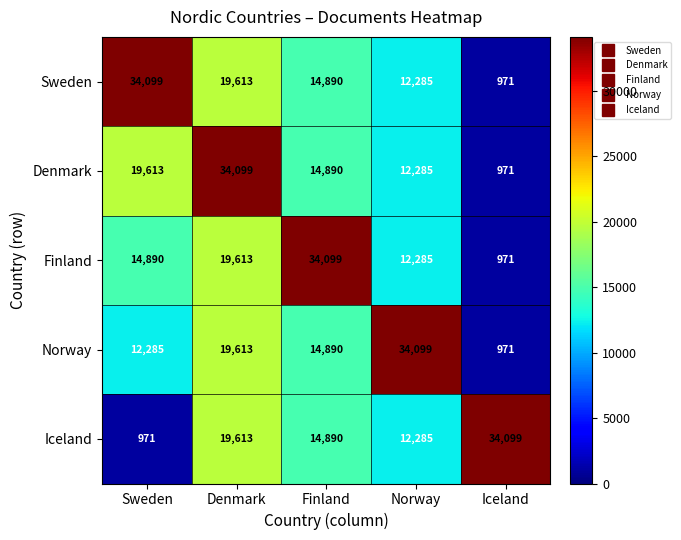

What is the sum of all Denmark values?

81858